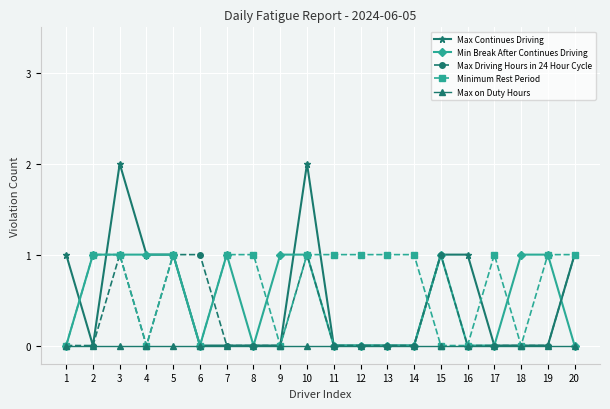

Which series has the largest total across all categories?

Minimum Rest Period